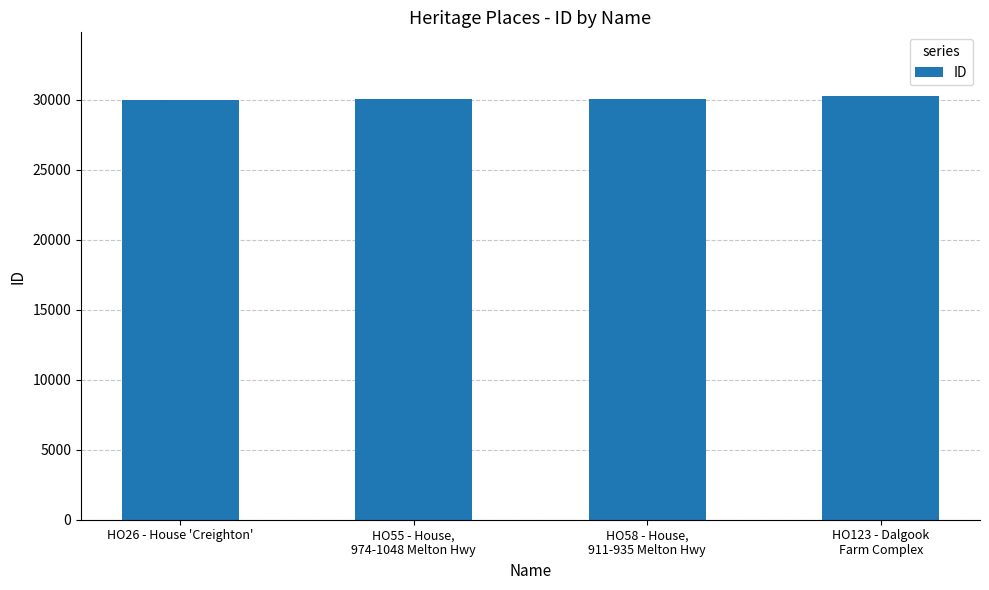

The chart shows a value of 50034 at HO55 - House,
974-1048 Melton Hwy. True or false?

False